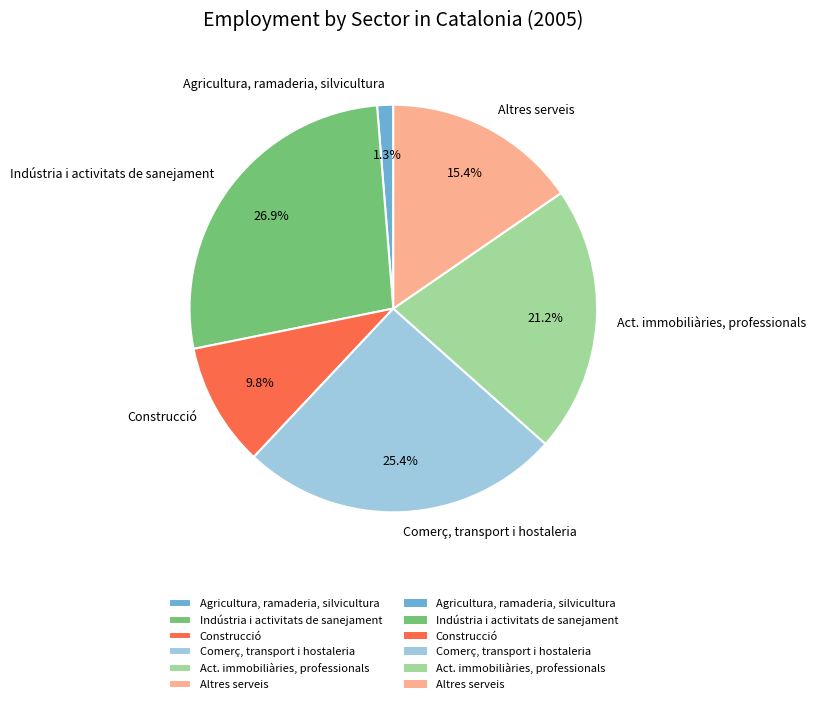

Does Comerç, transport i hostaleria account for over 50% of the chart?

No